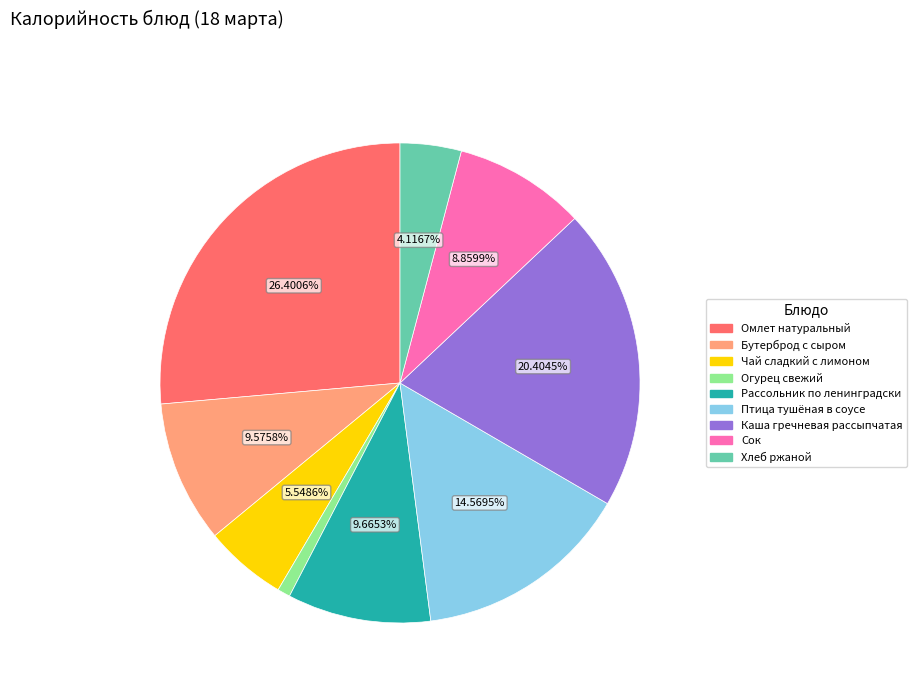

Is there any slice that represents more than half of the pie?

No